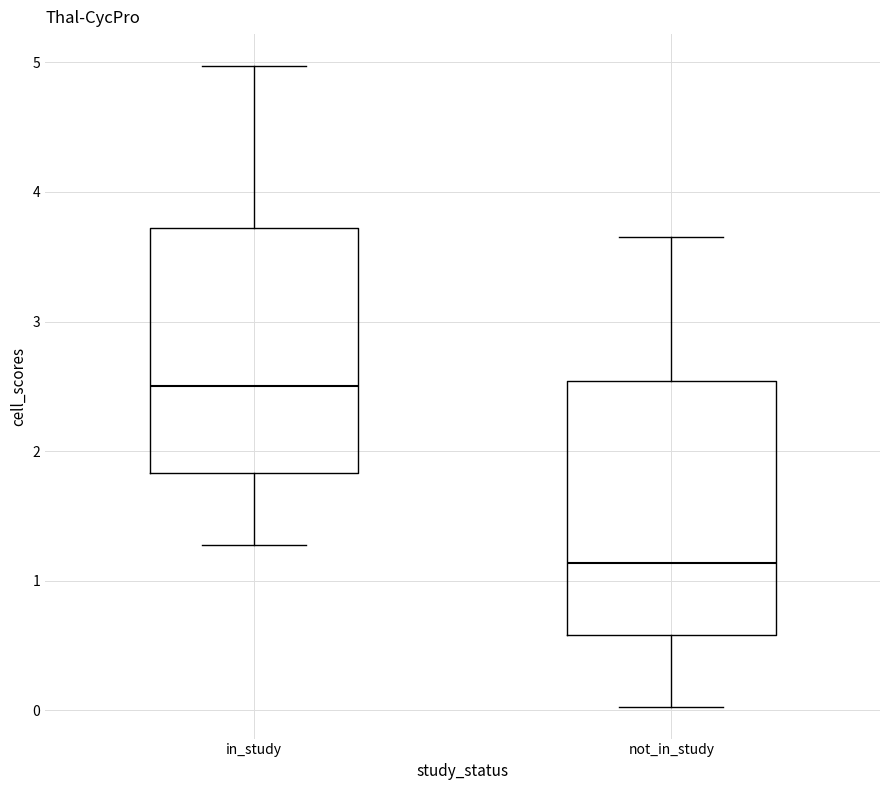

Where does the upper whisker of the box for in_study end on the y-axis? The values are not printed on the chart, so give them approximately, as read against the axis.

5.0